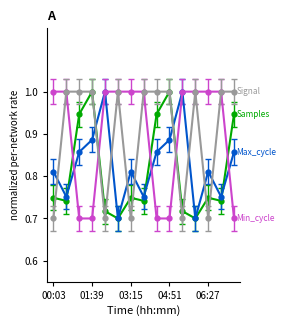

What is the greatest value displayed?

1.0